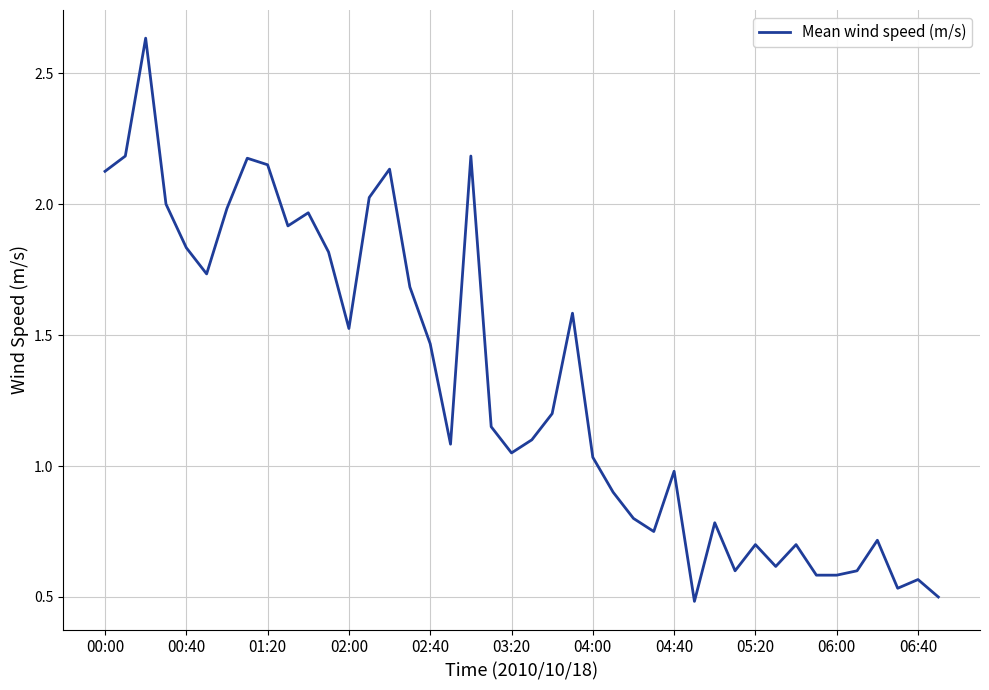

How many lines are shown in the chart?

1